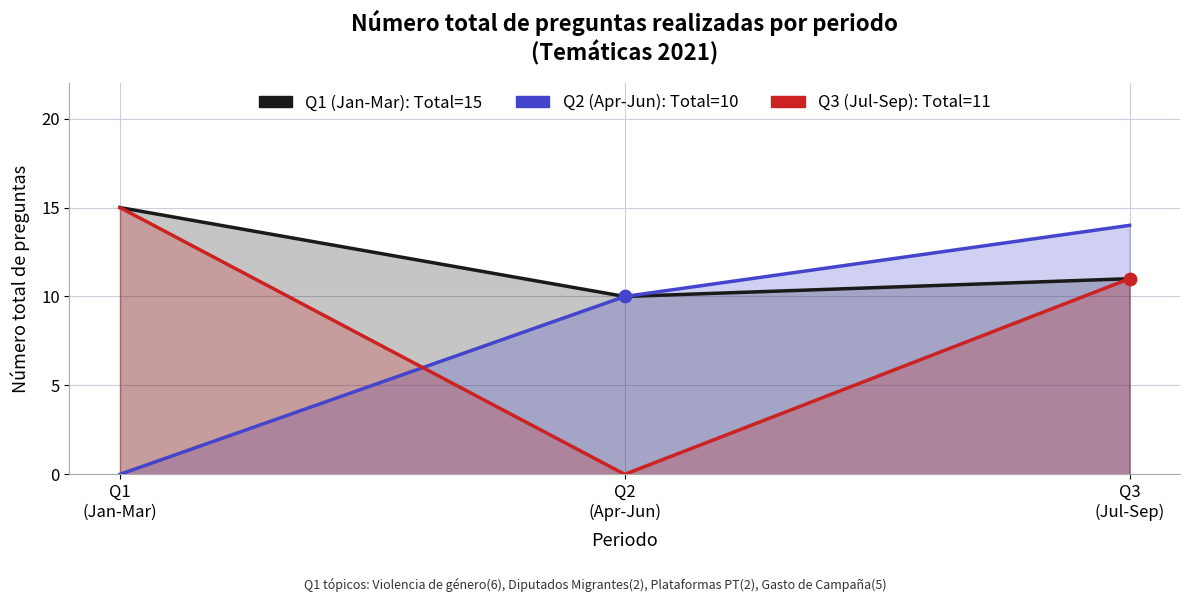

What is the total value across all series at Q1
(Jan-Mar)?

30